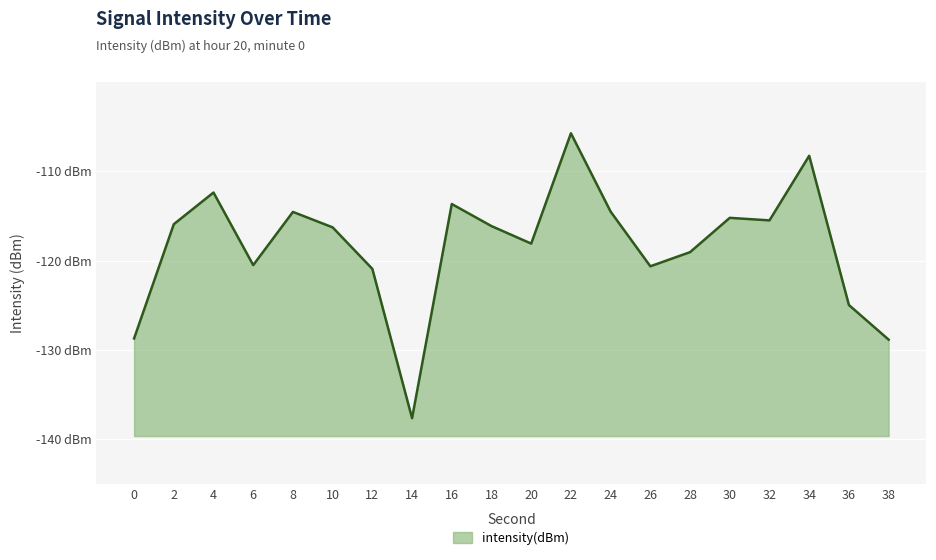

What is the change in value from 8 to 38?

-14.3